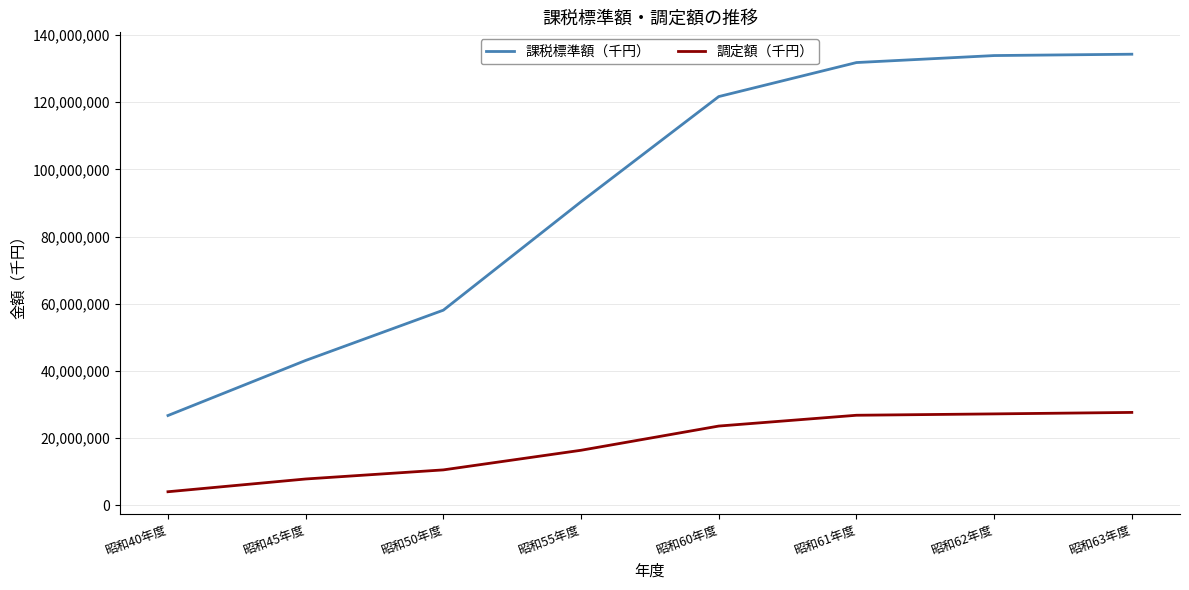

What is the total value across all series at 昭和63年度?

161906370